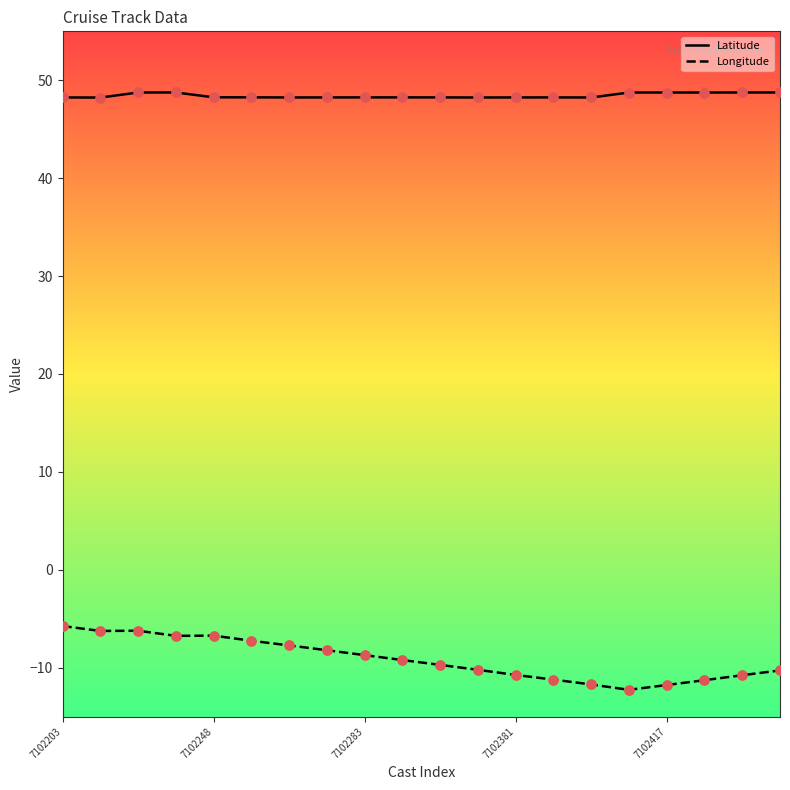

Which series has the largest total across all categories?

Latitude